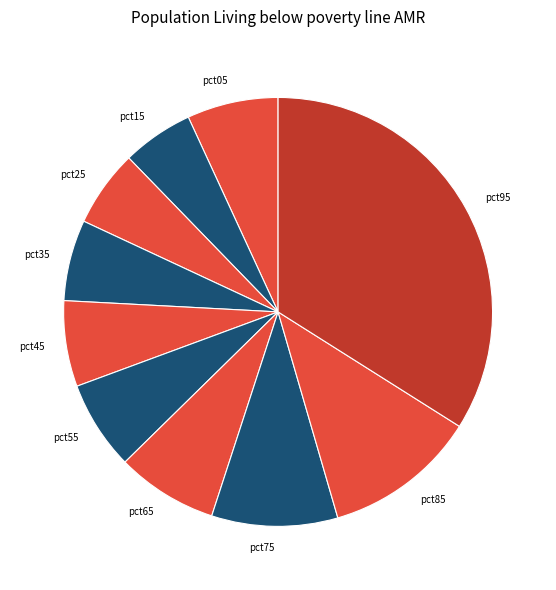

What is the largest slice in the pie chart?

pct95